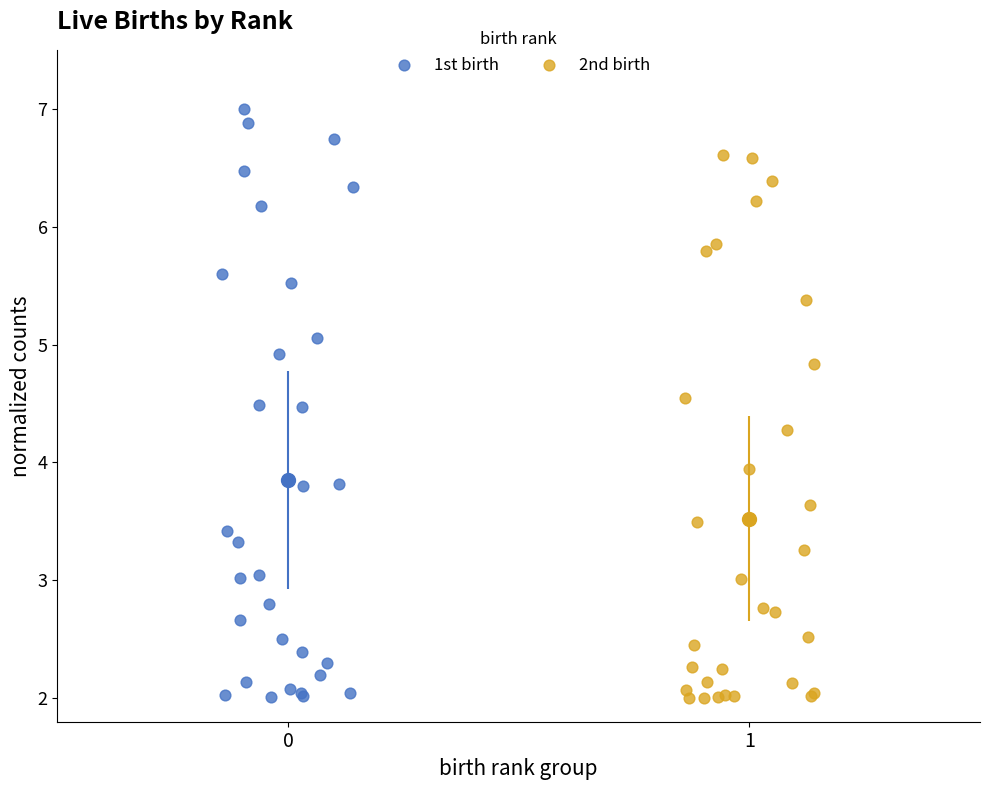

Which series has the widest spread of Y values?

1st birth